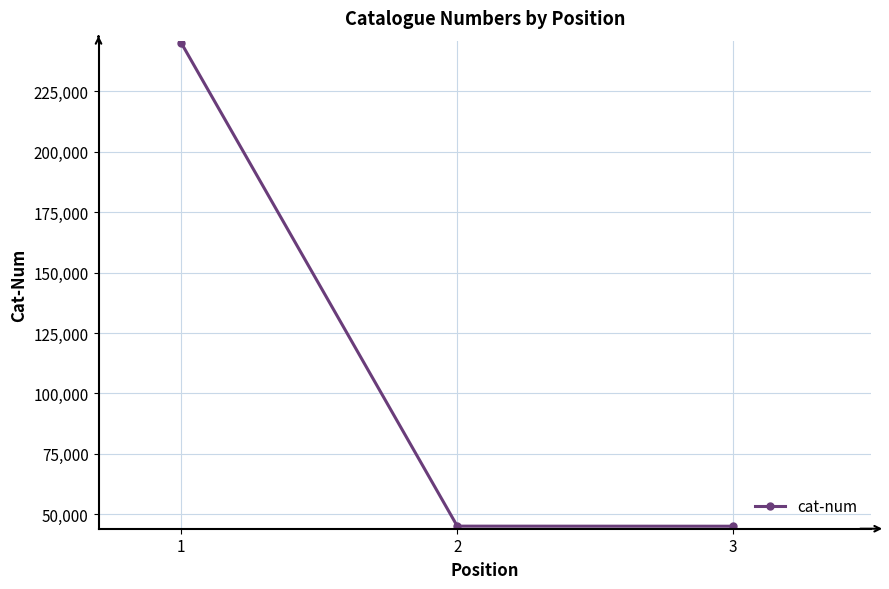

Is it true that the value at 2 is 23786?

False